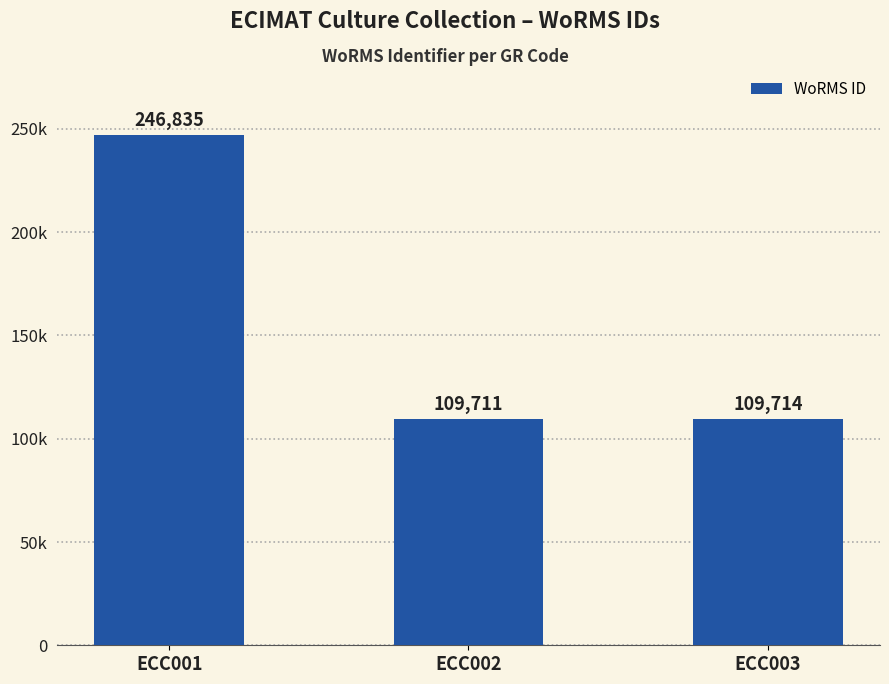

What is the ratio of the value at ECC001 to the value at ECC002?

2.2